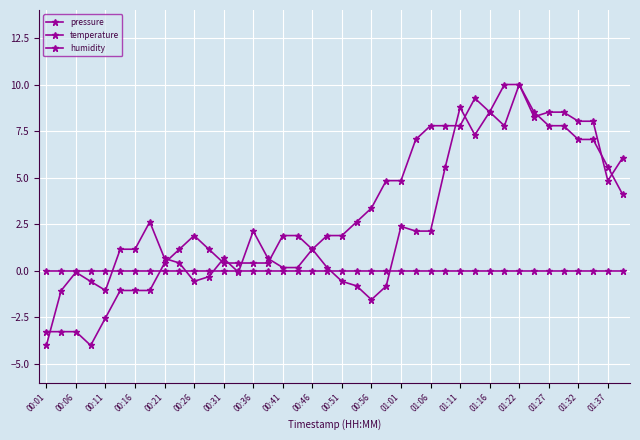

Which series has the largest total across all categories?

temperature